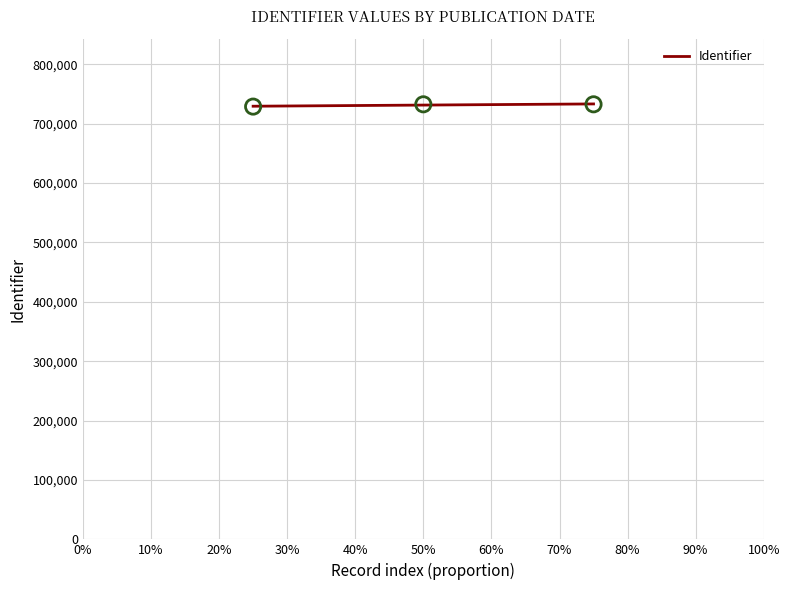

What is the maximum value for Identifier?

733022.0